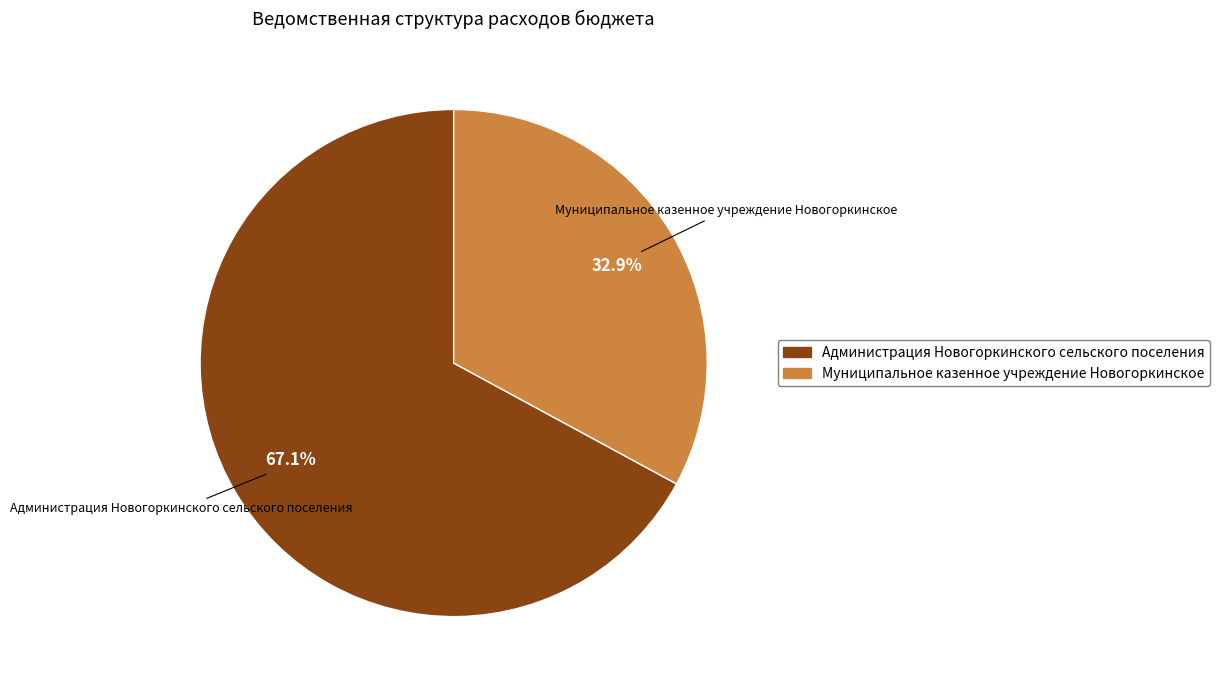

To the nearest percent, what percentage of the pie is Администрация Новогоркинского сельского поселения?

67%